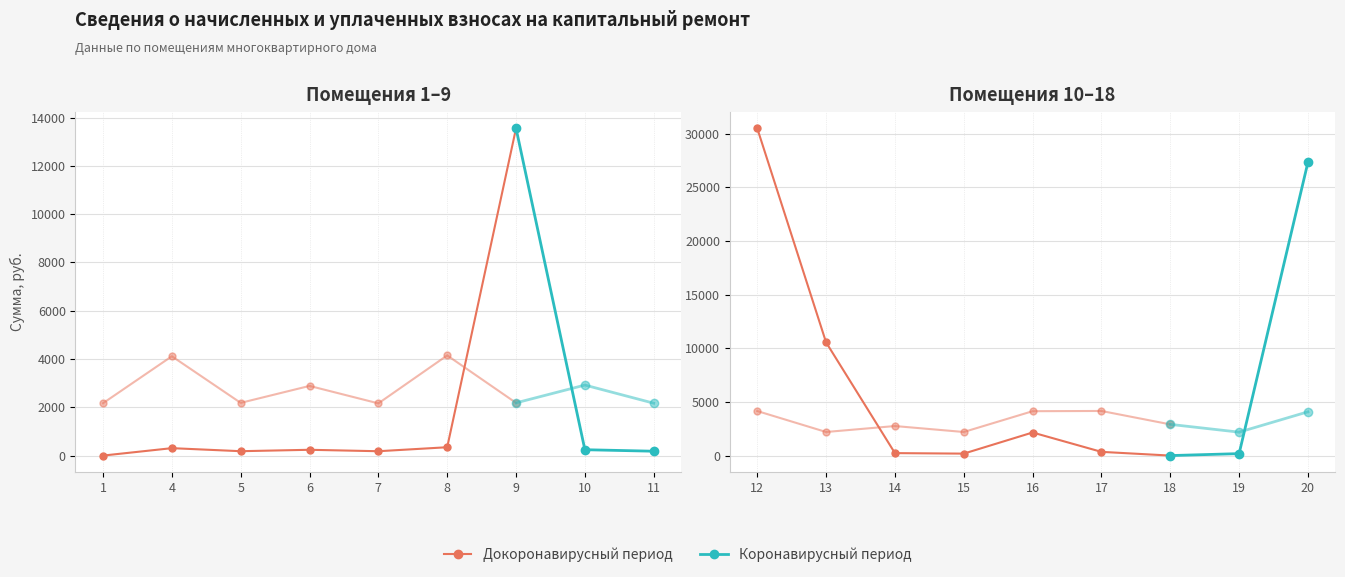

The уплачено series shows 3304.0 at 7. True or false?

False